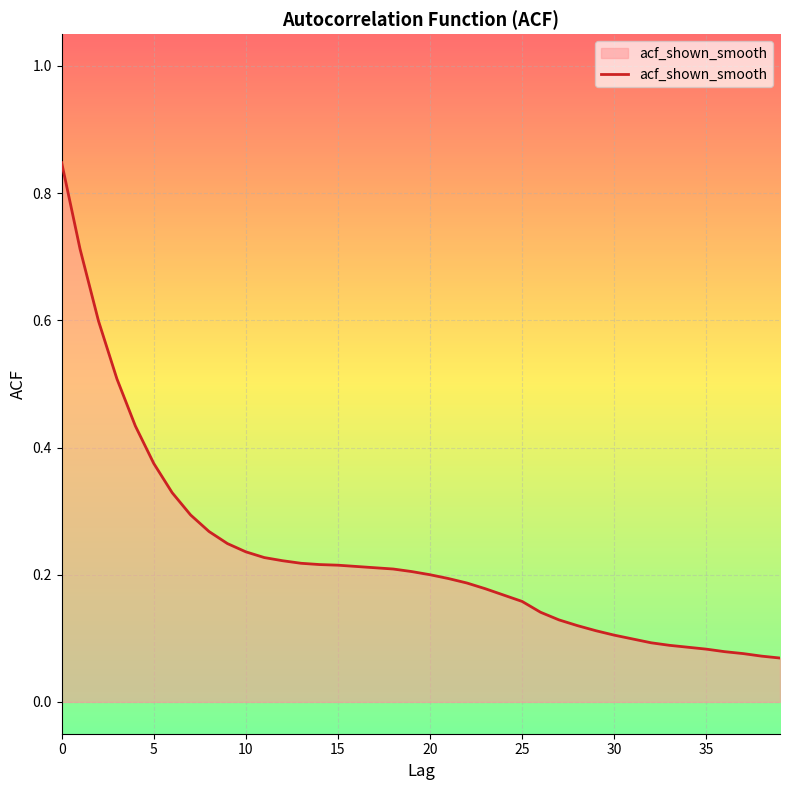

How many lines are shown in the chart?

1